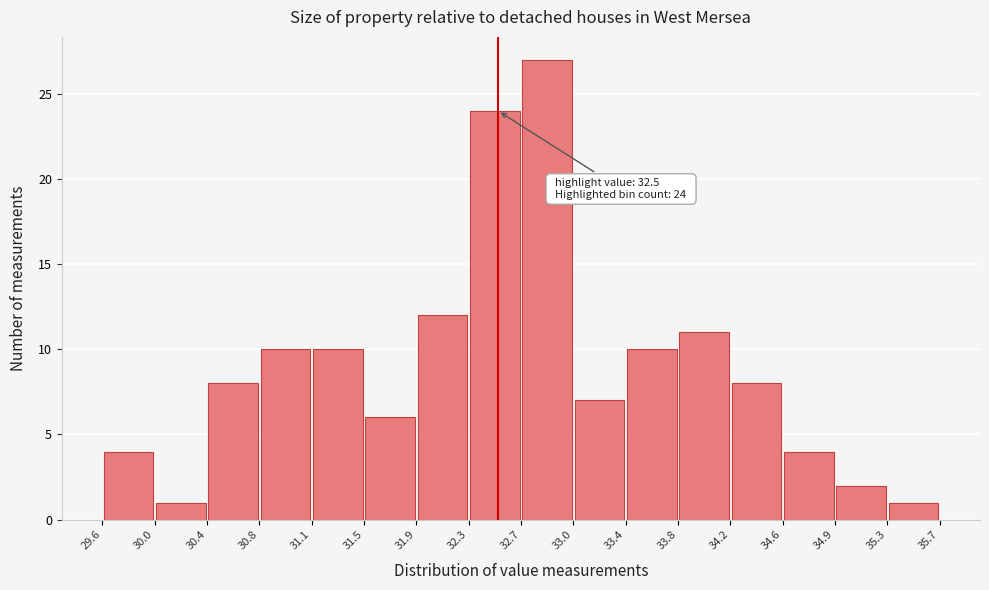

Over which range of the x-axis is the bar tallest?

32.7 to 33.0